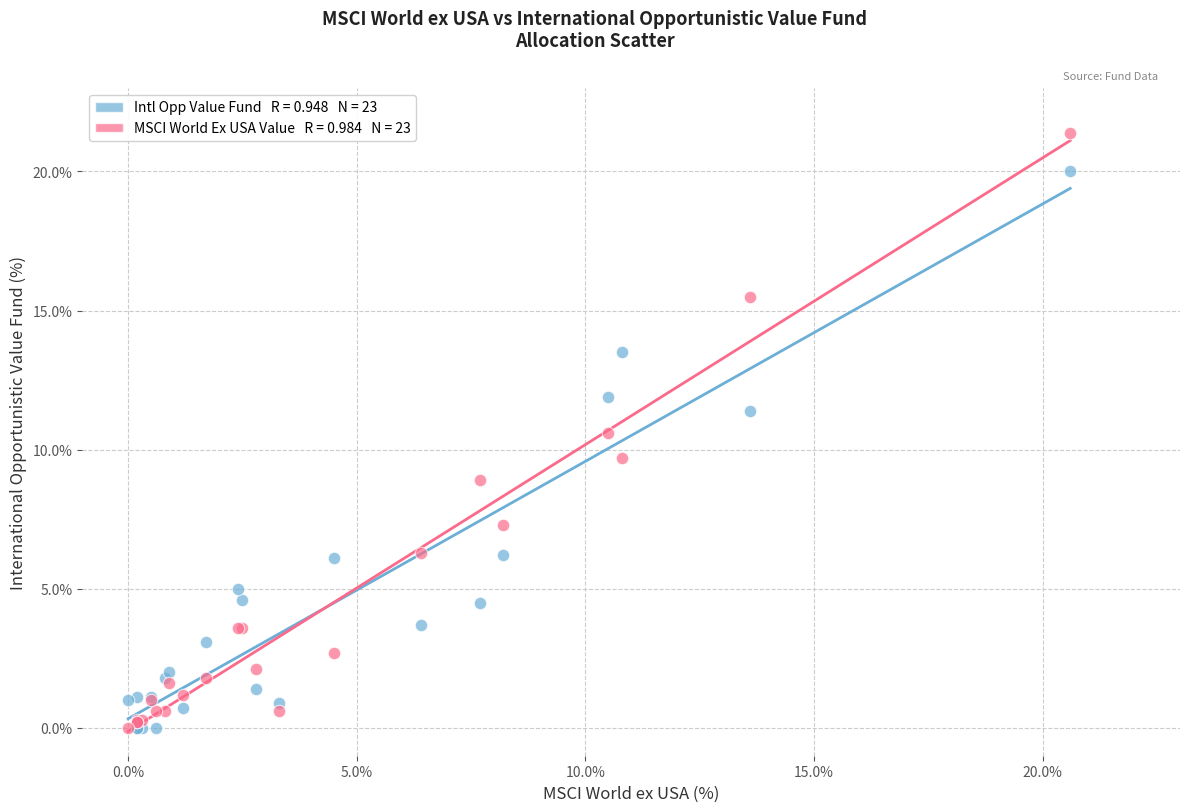

Across all series, what Y value is closest to 10?

9.7